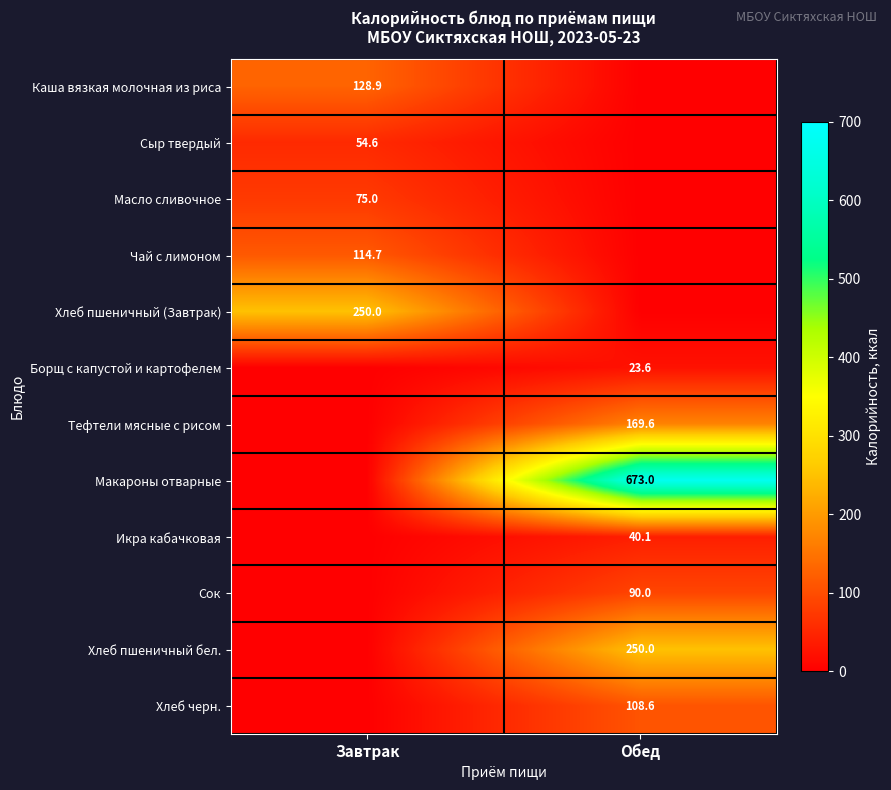

The Хлеб пшеничный (Завтрак) series shows 448.6 at Завтрак. True or false?

False